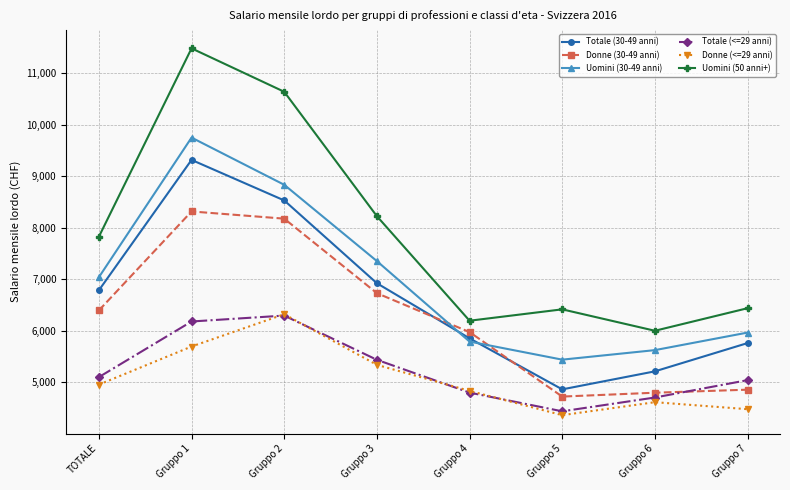

At which label is Uomini (50 anni+) closest to 8739?

Gruppo 3